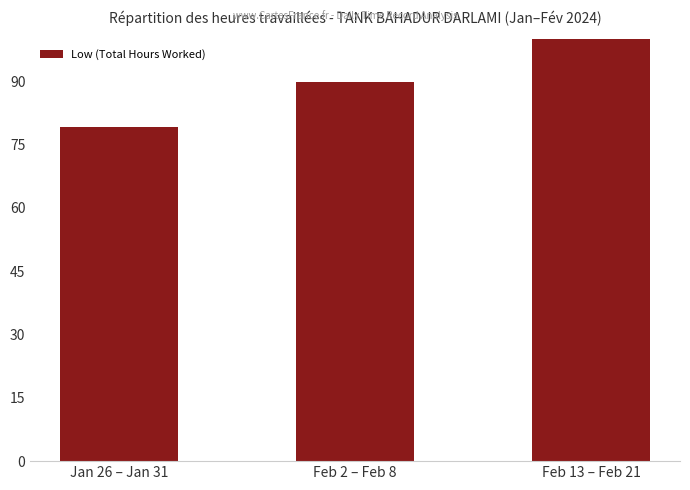

What is the minimum value shown in the chart?

79.2